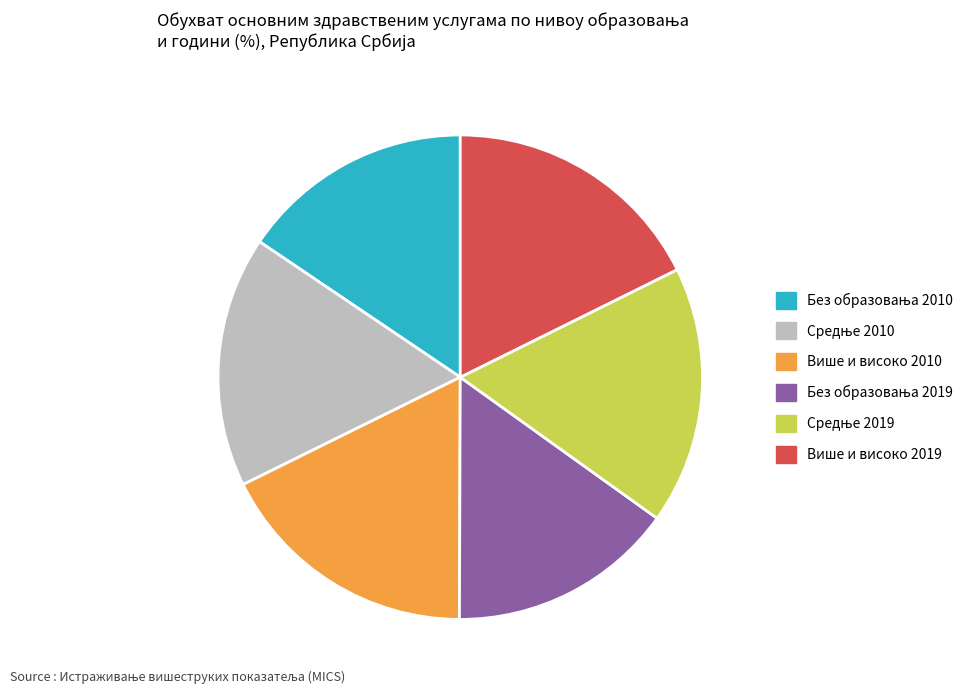

Does Више и високо 2010 represent more than half of the total?

No